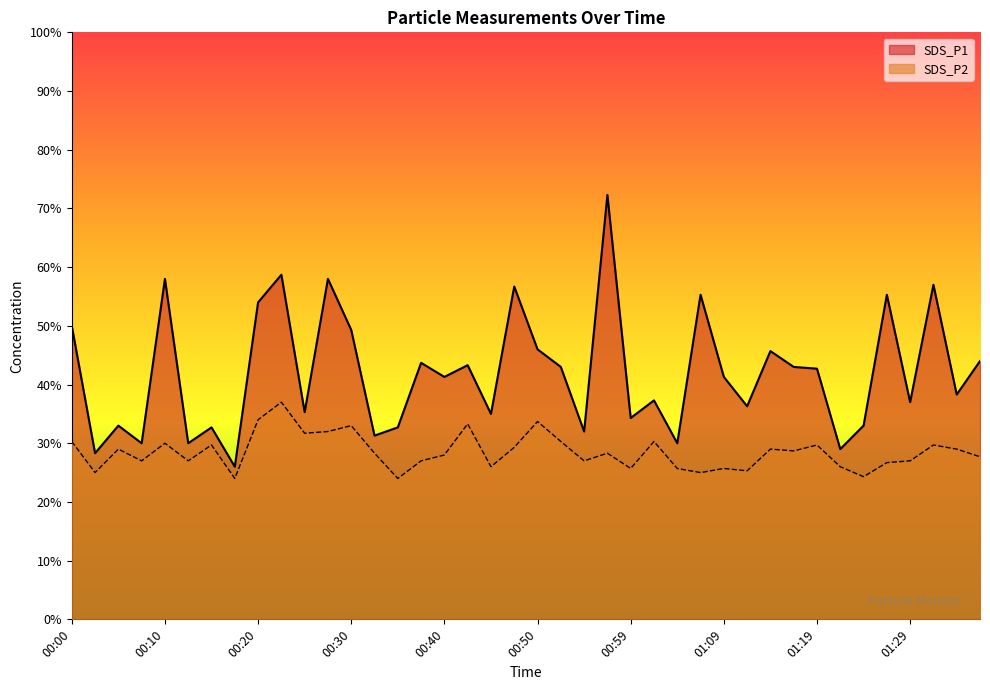

How many interior local valleys does the SDS_P2 series have?

13